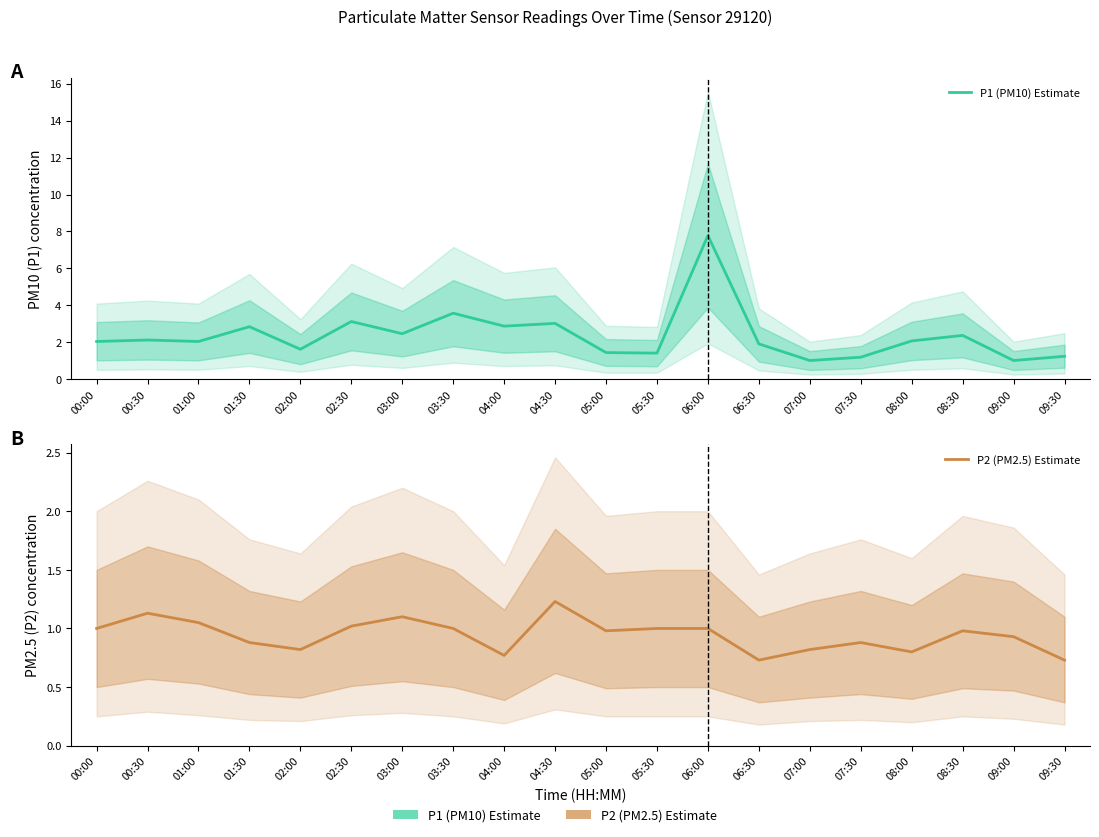

What is the label of the 1st point from the left?

00:00